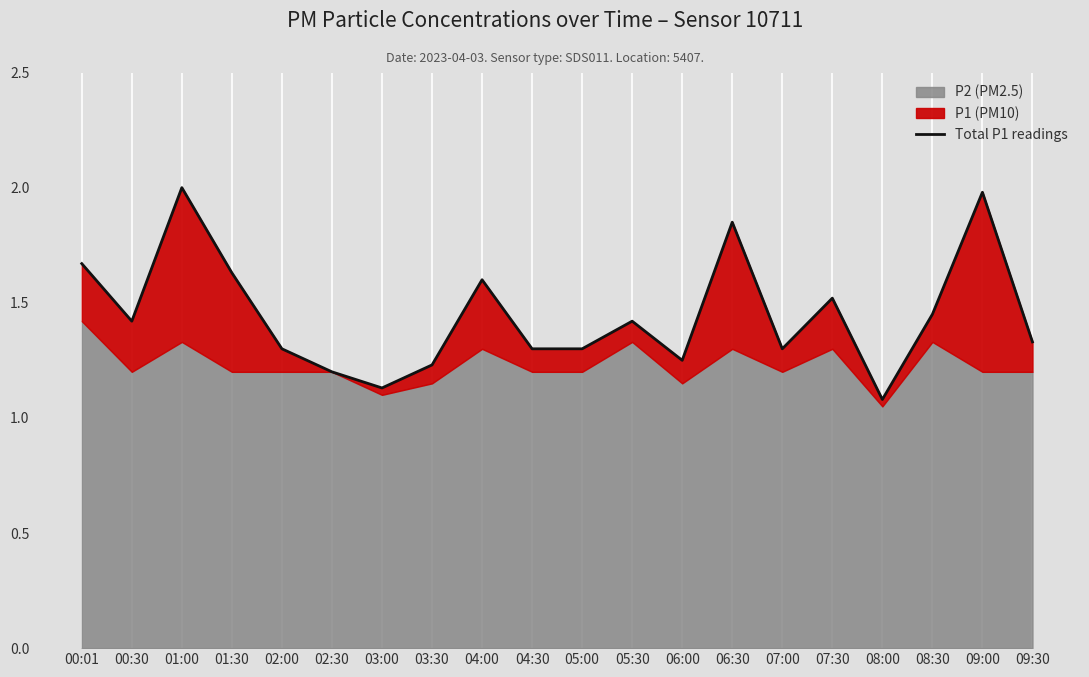

True or false: the data has more than 2 interior local peaks.

True